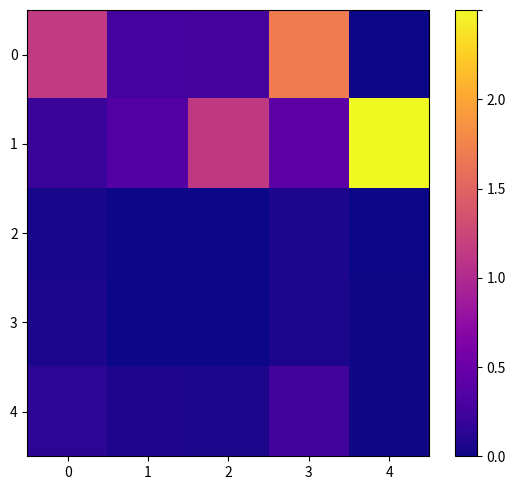

List the series in order of their peak value, highest first.

1, 0, 4, 2, 3